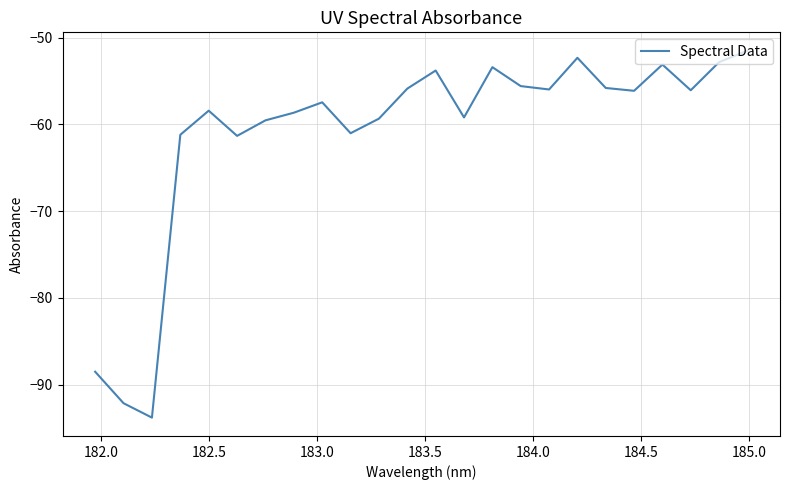

What is the difference between the maximum and minimum values?

42.3